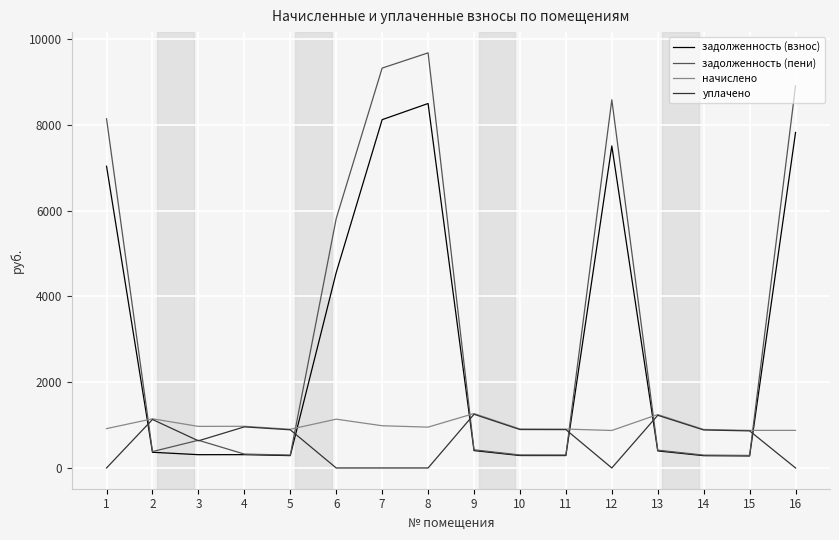

True or false: задолженность (взнос) and уплачено intersect in this chart.

True